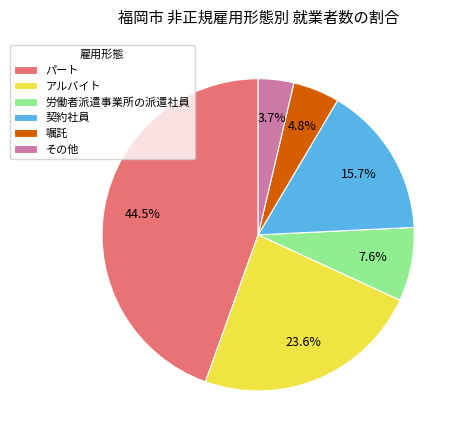

Does any single category account for the majority?

No